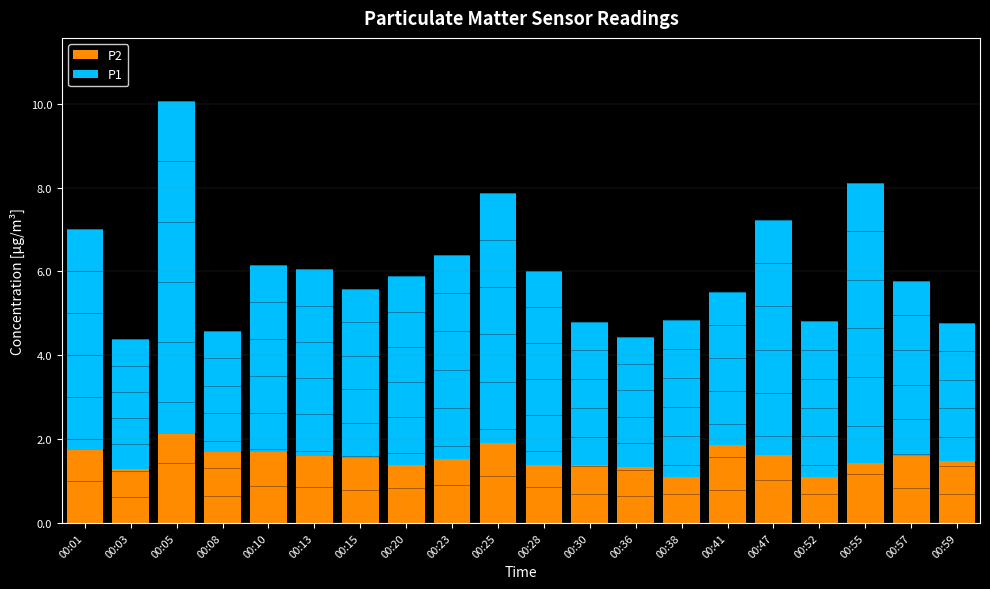

What is the difference between the maximum and minimum values in the P2 series?

1.0